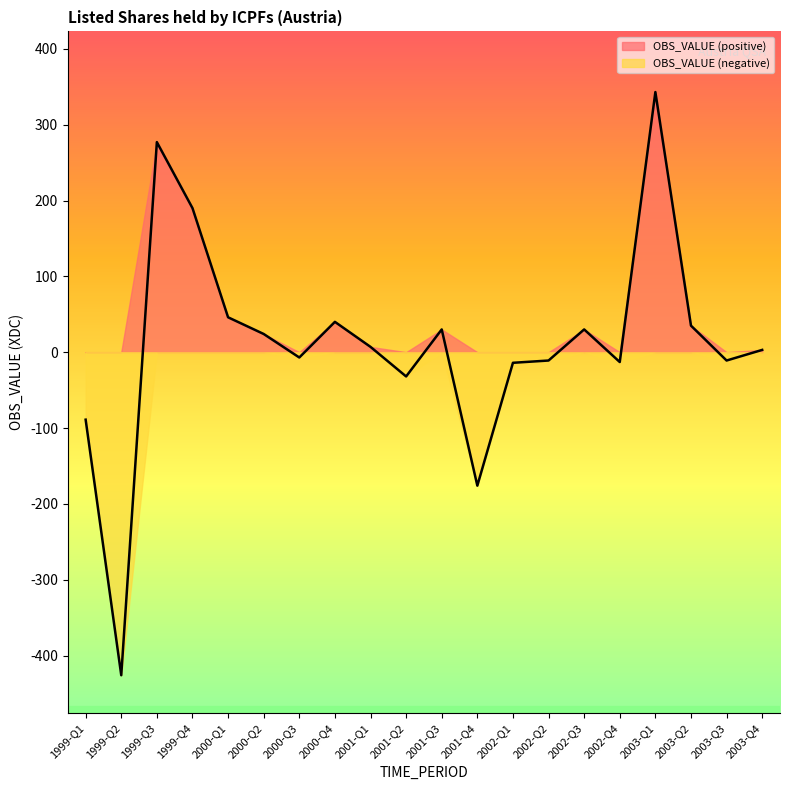

Does the chart have visible grid lines?

No